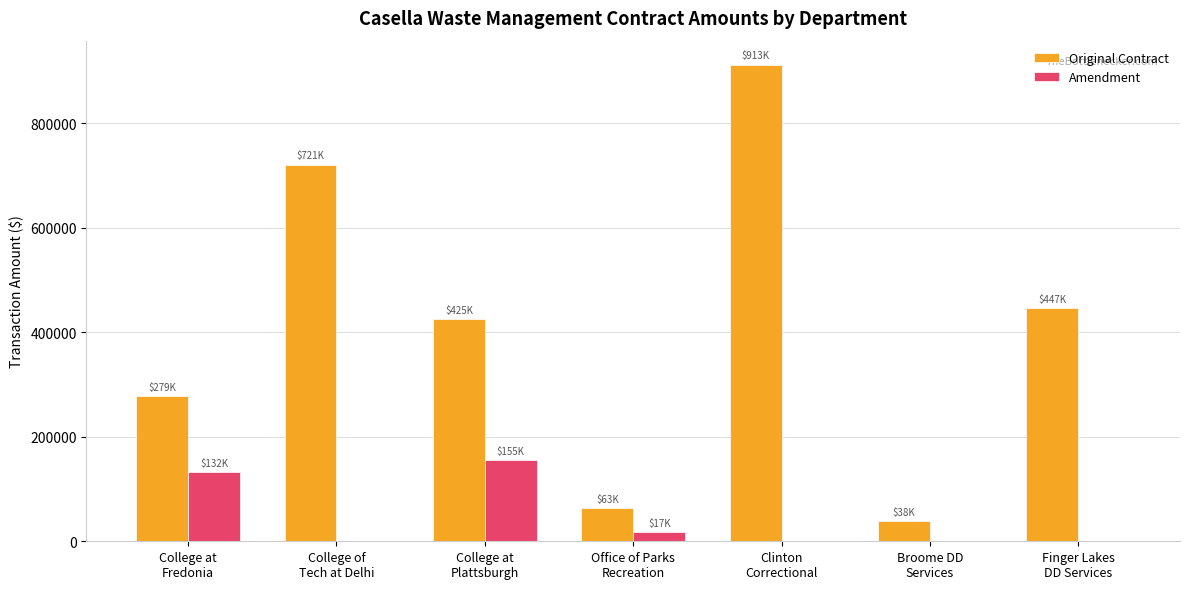

How many categories are shown in the chart?

7